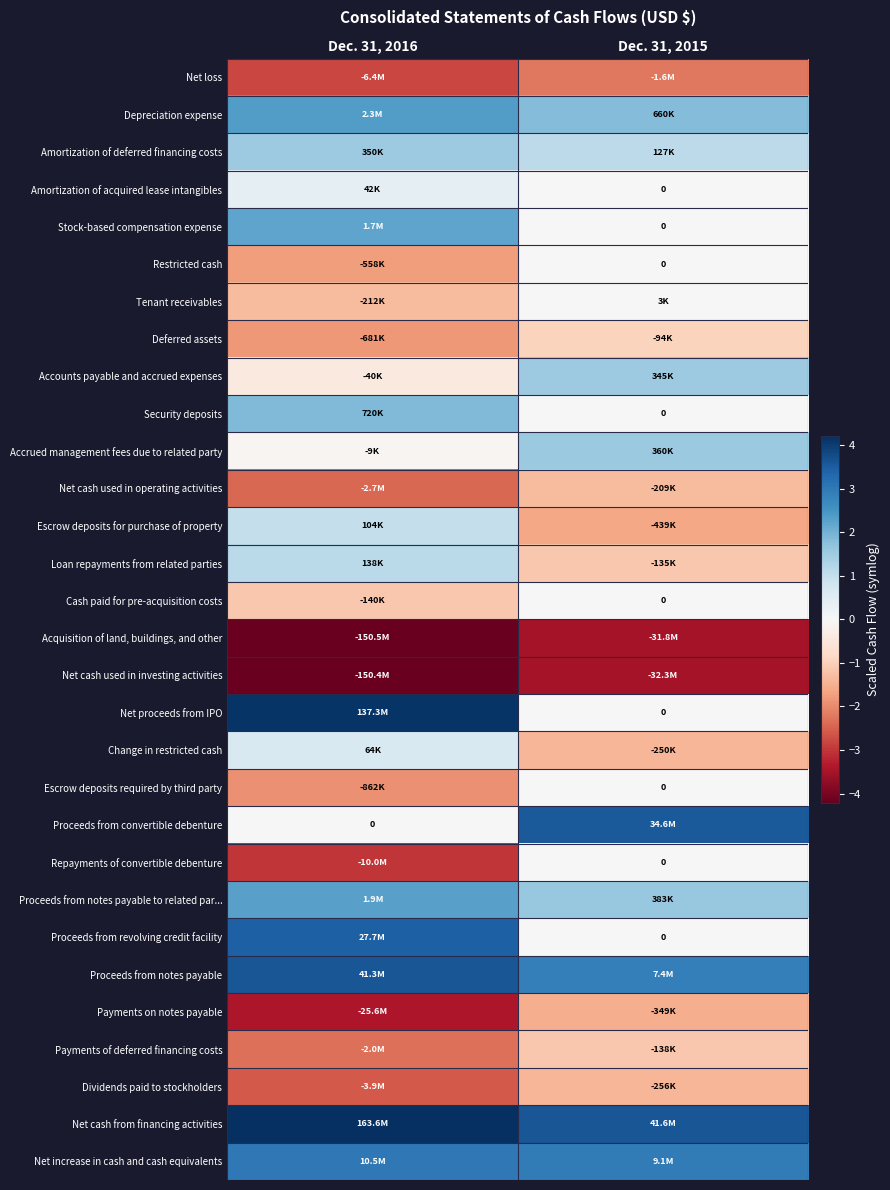

Which series has the largest total across all categories?

Net cash from financing activities